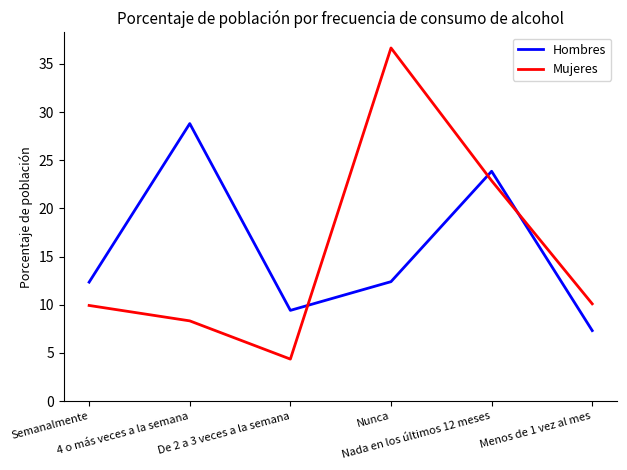

True or false: Hombres has more than 0 interior local peaks.

True